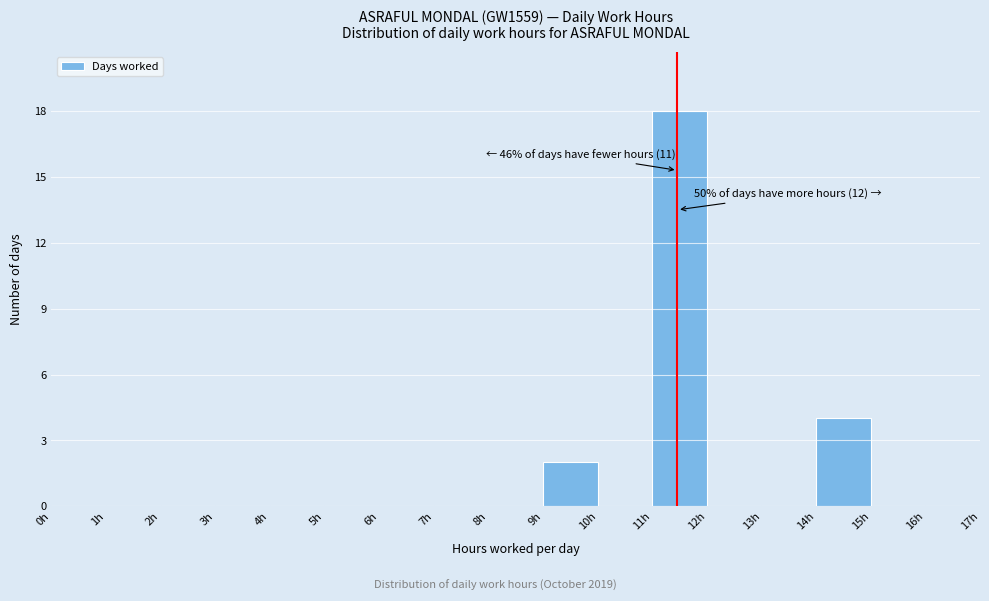

Over which range of the x-axis is the bar tallest?

11 to 12